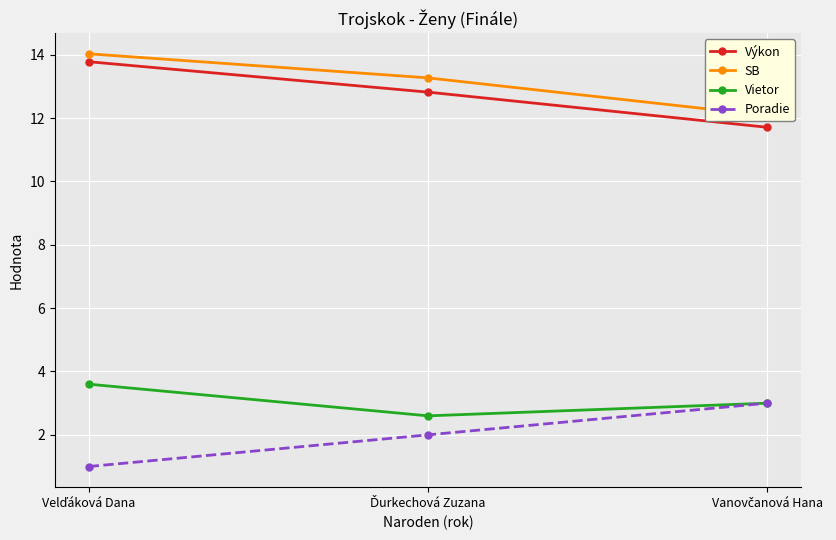

Where does the SB series first go above 13?

Velďáková Dana